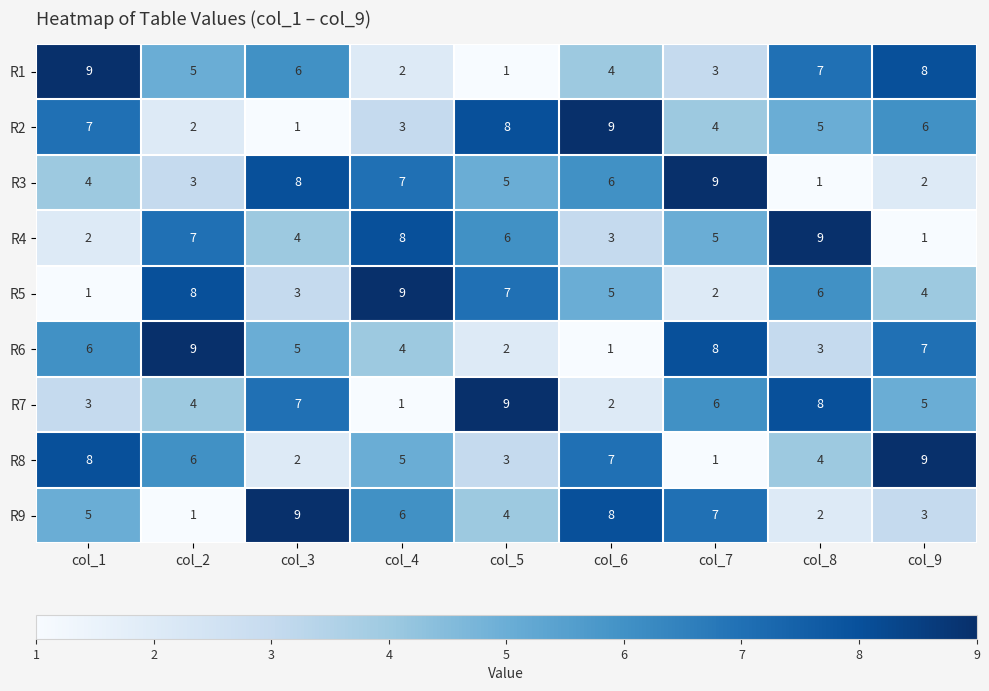

What is the spread (max minus min) of values at col_5?

8